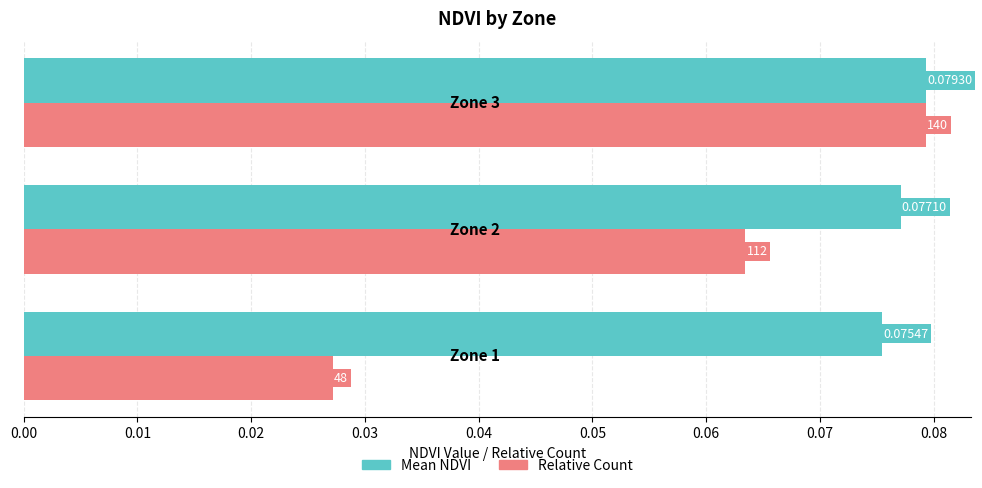

Which series has the largest range (max minus min)?

Relative Count